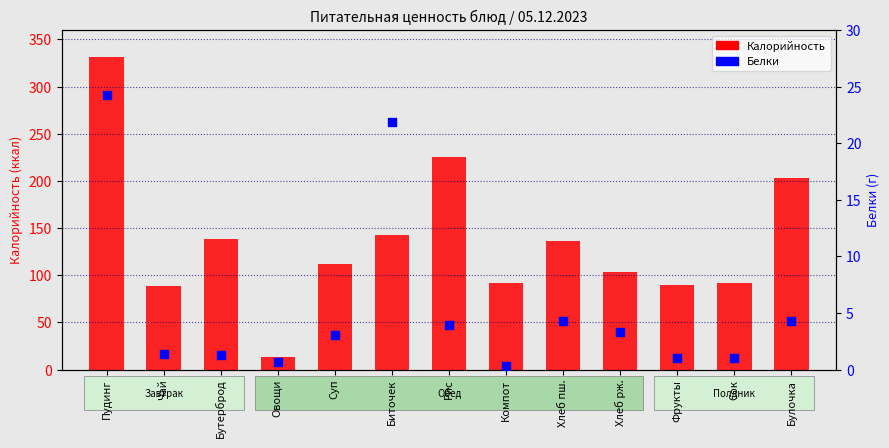

At how many categories does at least one series exceed 6?

13